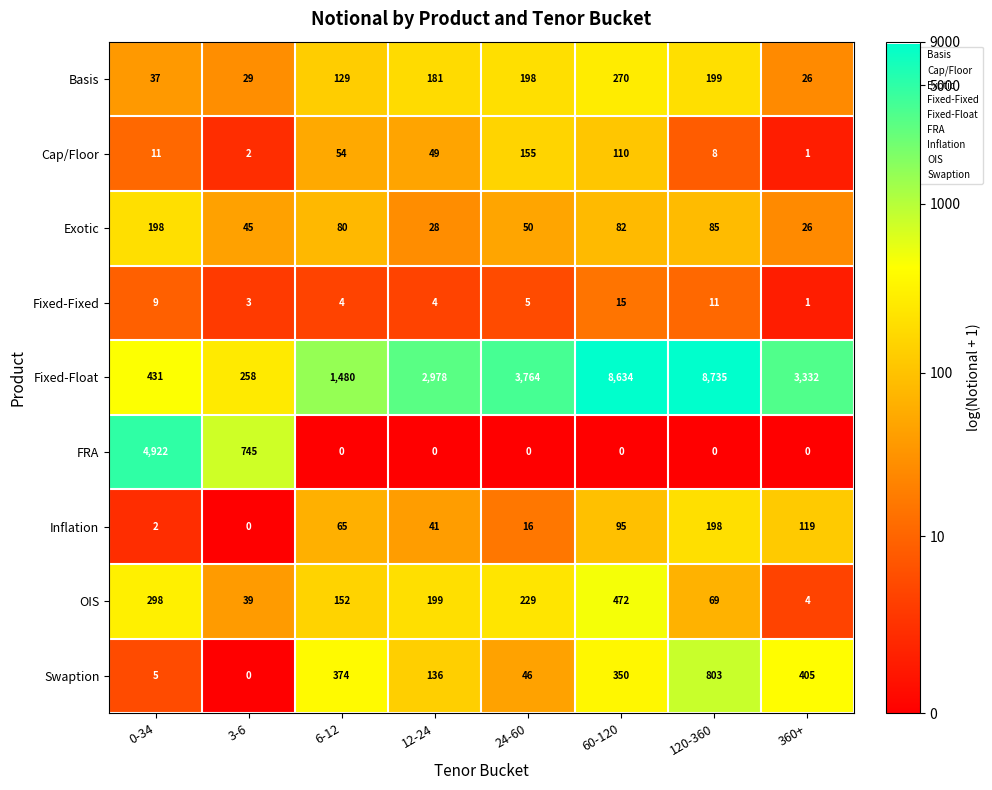

At which category is the sum across all series the highest?

120-360